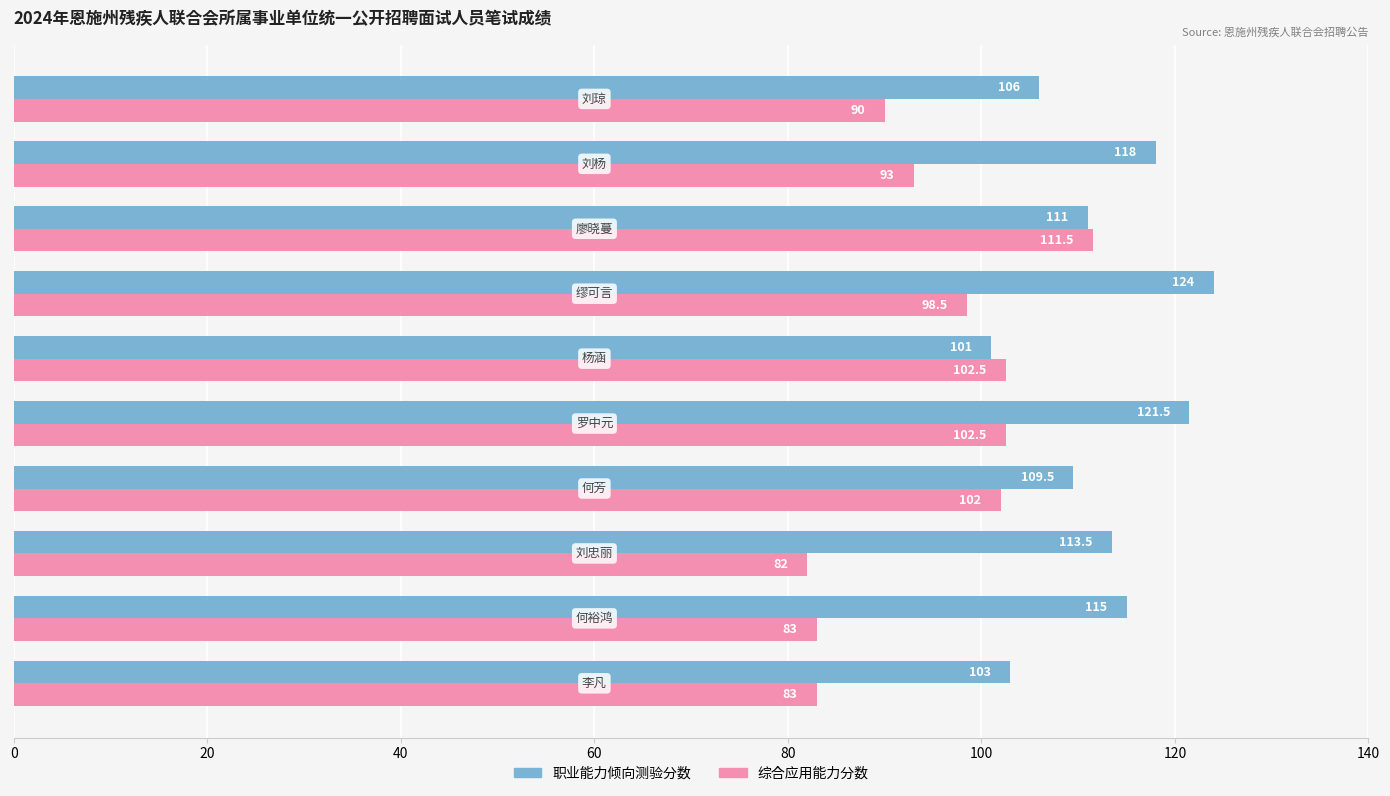

Which series has the largest range (max minus min)?

综合应用能力分数